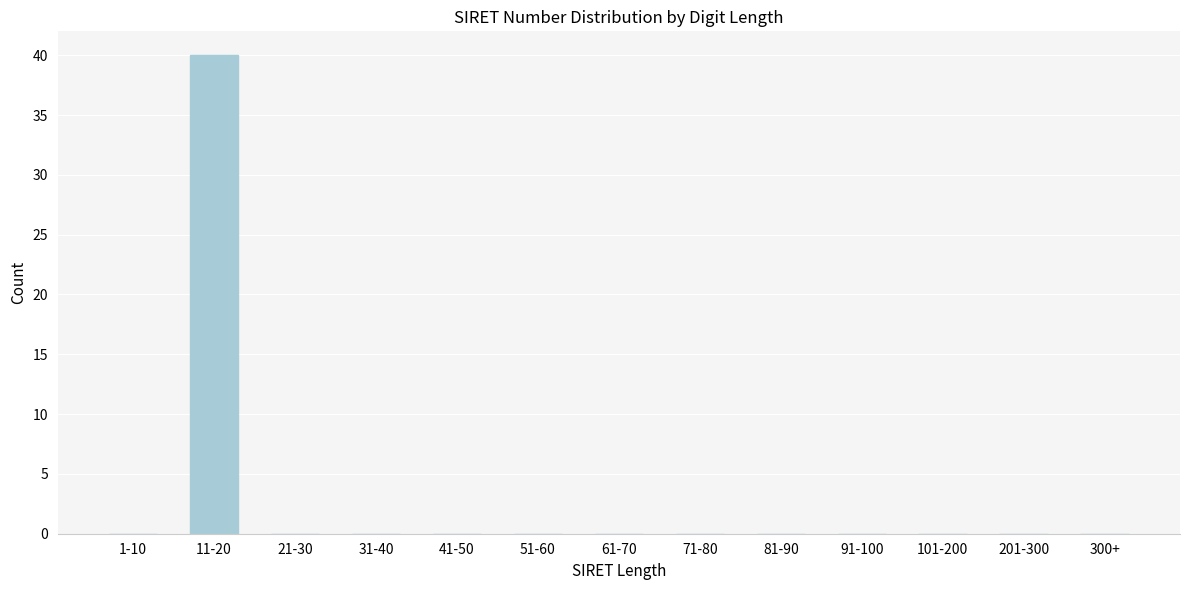

Reading right to left, extract all data points from this chart.

300+=0	201-300=0	101-200=0	91-100=0	81-90=0	71-80=0	61-70=0	51-60=0	41-50=0	31-40=0	21-30=0	11-20=40	1-10=0